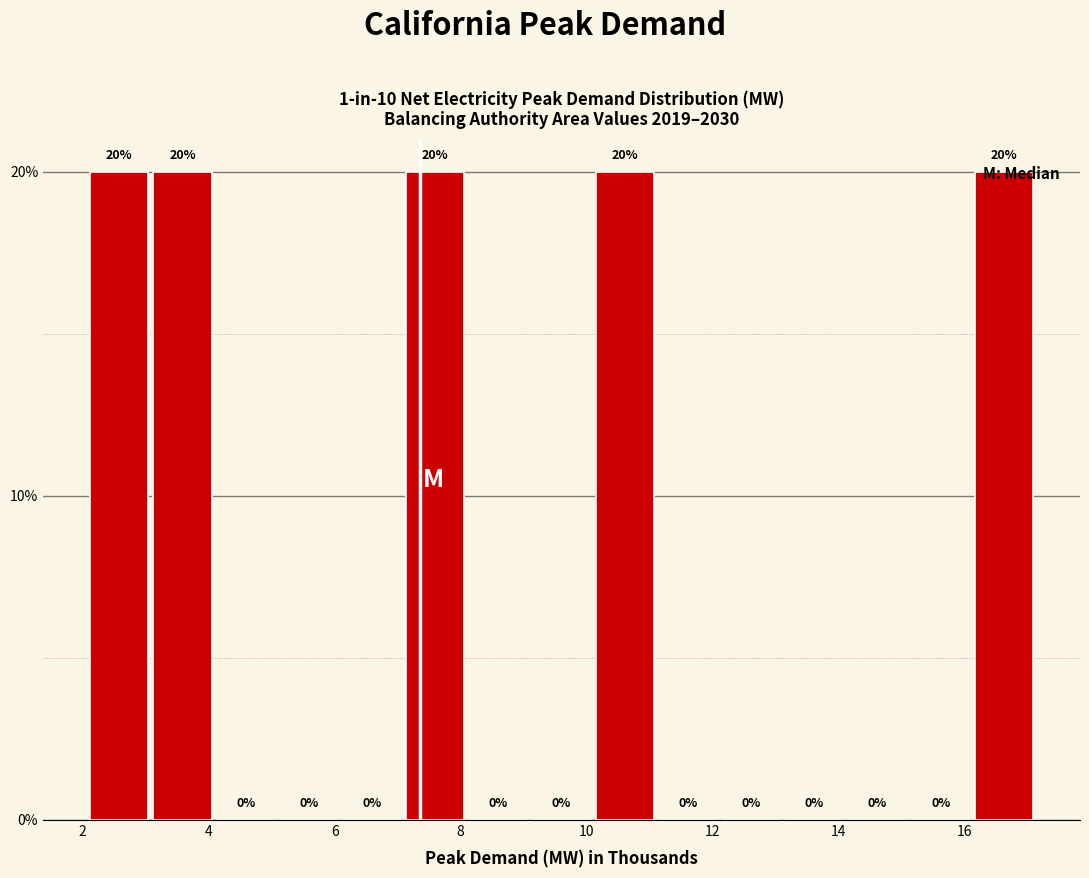

Reading left to right, list every bar in this chart as the range it spans on the x-axis followed by its height. The bar edges are not printed on the chart, so give them approximately, as read against the axis.

2.0 to 3.0: 20
3.0 to 4.0: 20
4.0 to 5.0: 0
5.0 to 6.0: 0
6.0 to 7.0: 0
7.0 to 8.0: 20
8.0 to 9.2: 0
9.2 to 10.2: 0
10.2 to 11.2: 20
11.2 to 12.2: 0
12.2 to 13.2: 0
13.2 to 14.2: 0
14.2 to 15.2: 0
15.2 to 16.2: 0
16.2 to 17.2: 20